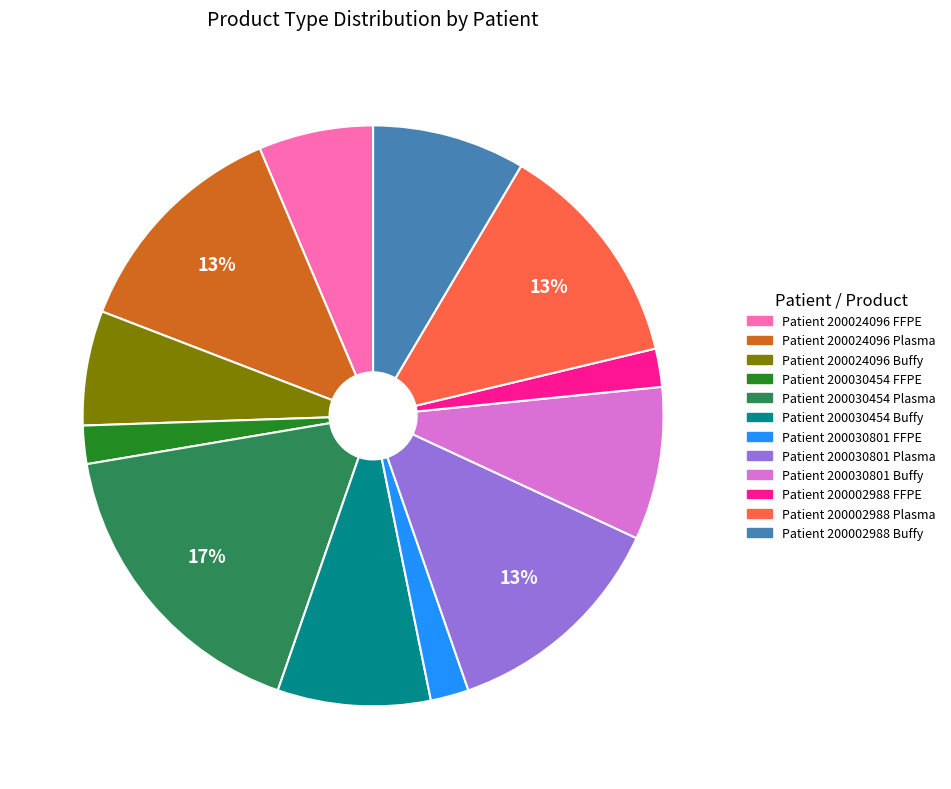

Is there any slice that represents more than half of the pie?

No